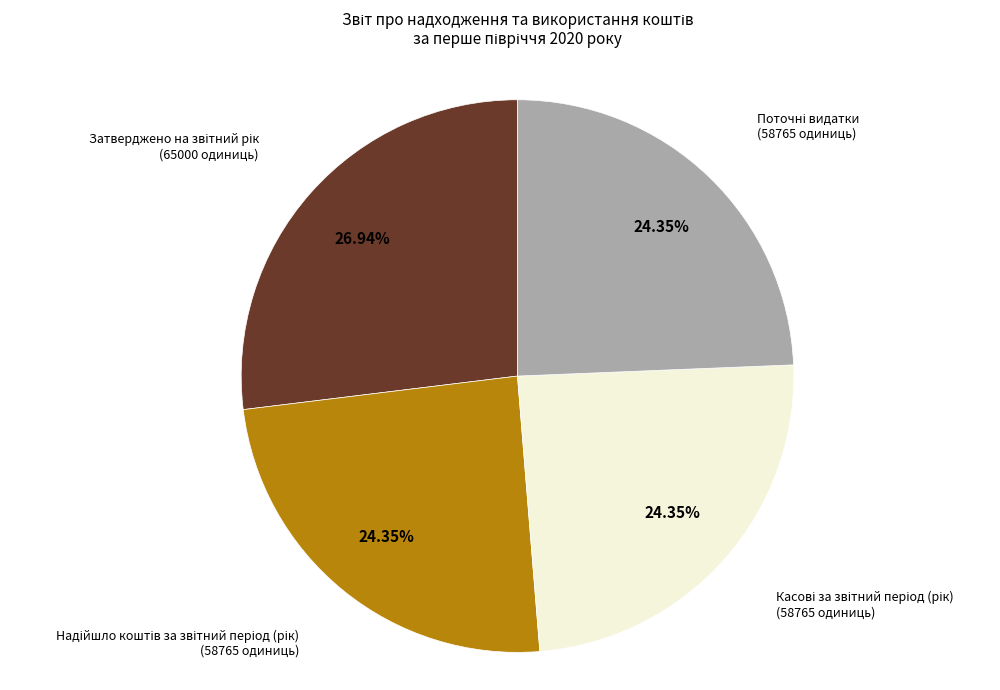

To the nearest percent, what is the difference between the largest and smallest slice percentages?

3%